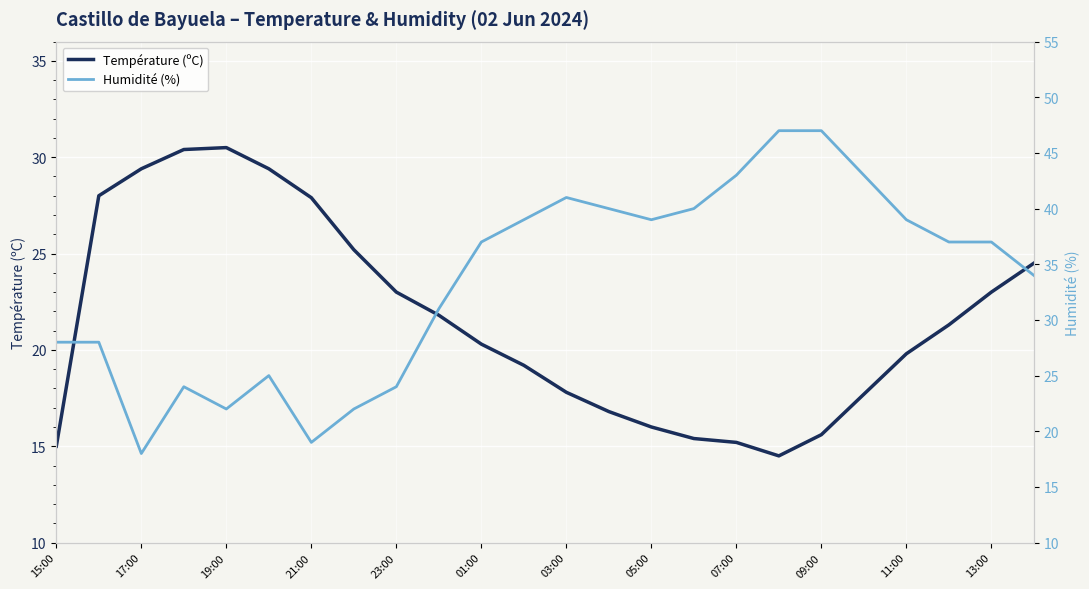

The value of Température (ºC) at 21:00 is 14.1. True or false?

False